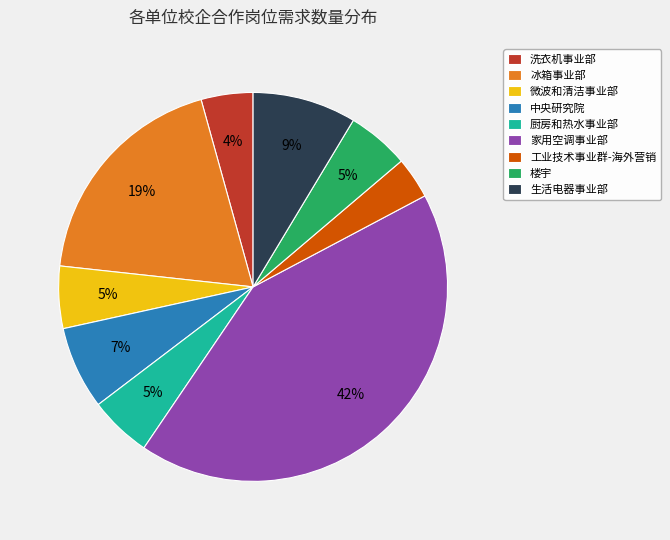

Is there a majority slice in this chart?

No